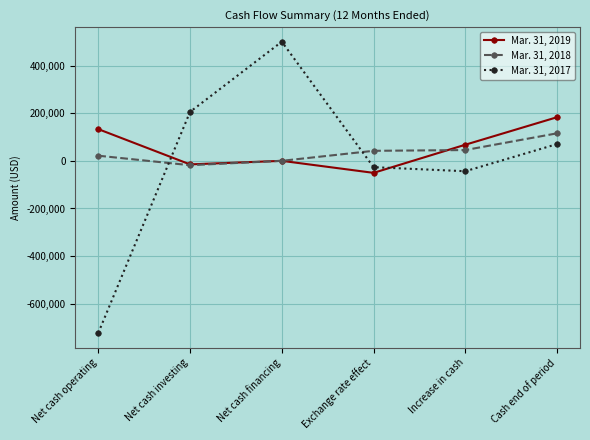

Which label corresponds to the smallest value in the chart?

Net cash operating